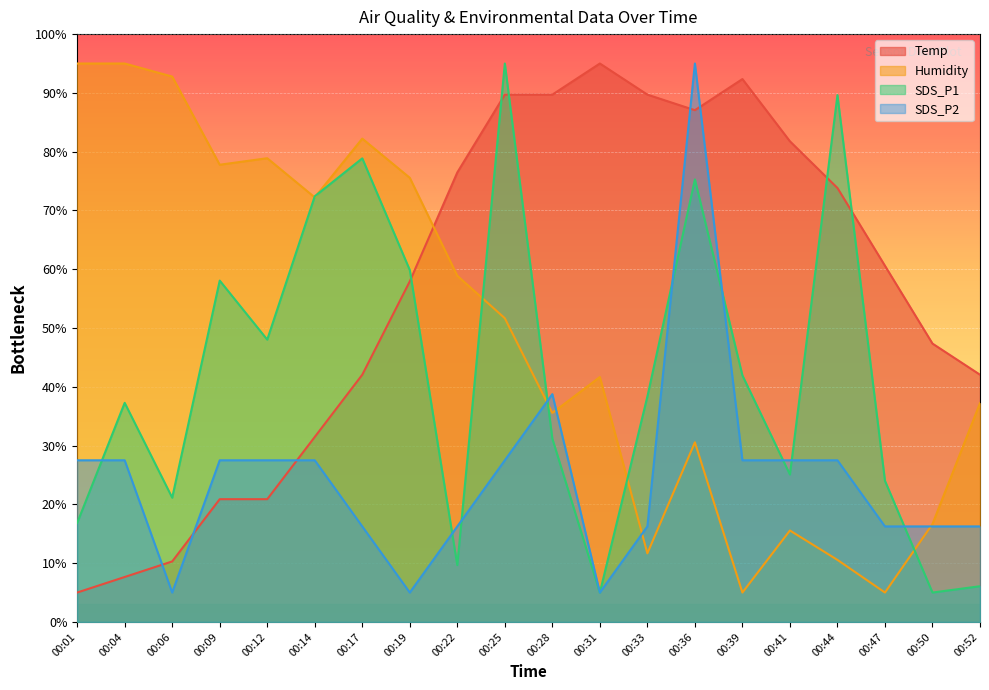

What is the difference between the maximum and minimum values in the Temp series?

90.0